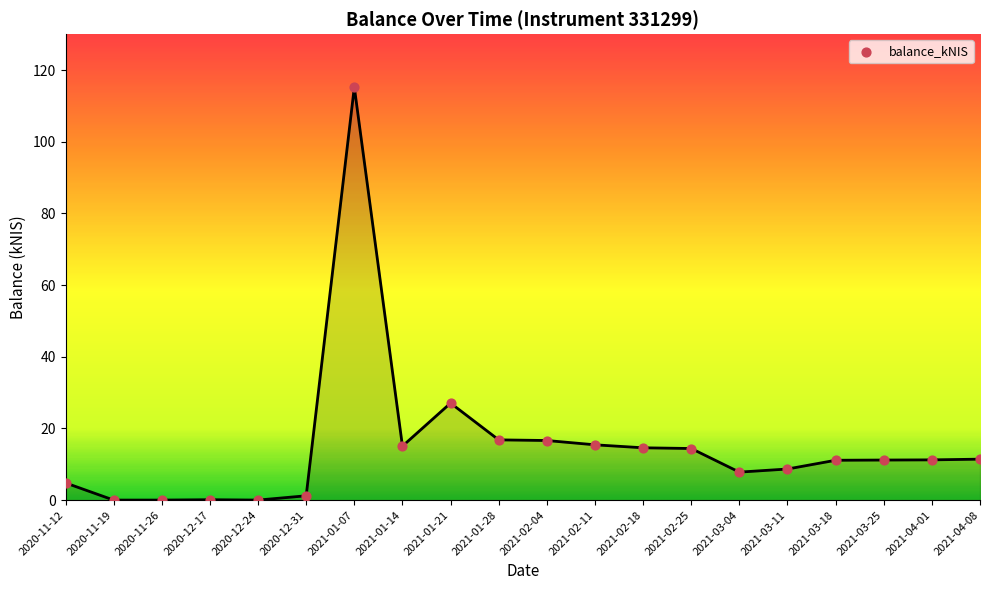

What is the ratio of the value at 2021-01-28 to the value at 2020-12-31?

14.0